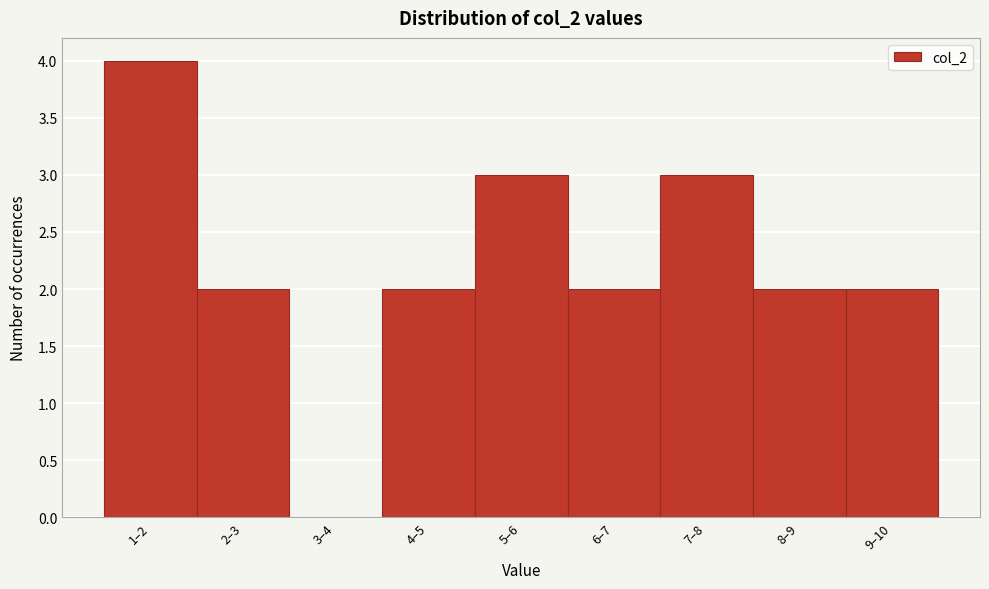

Reading left to right, extract all data points from this chart.

1–2=4	2–3=2	3–4=0	4–5=2	5–6=3	6–7=2	7–8=3	8–9=2	9–10=2